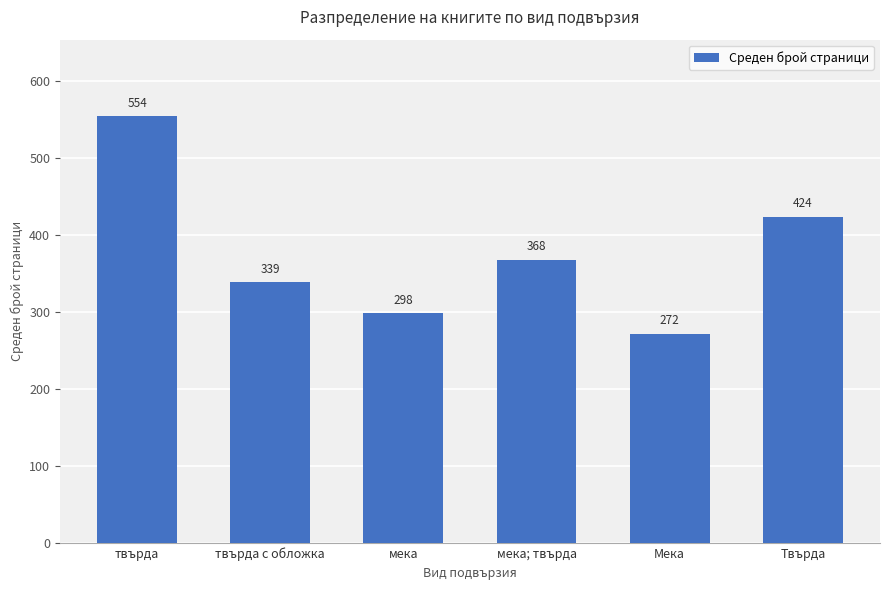

The chart shows a value of 464.7 at твърда с обложка. True or false?

False